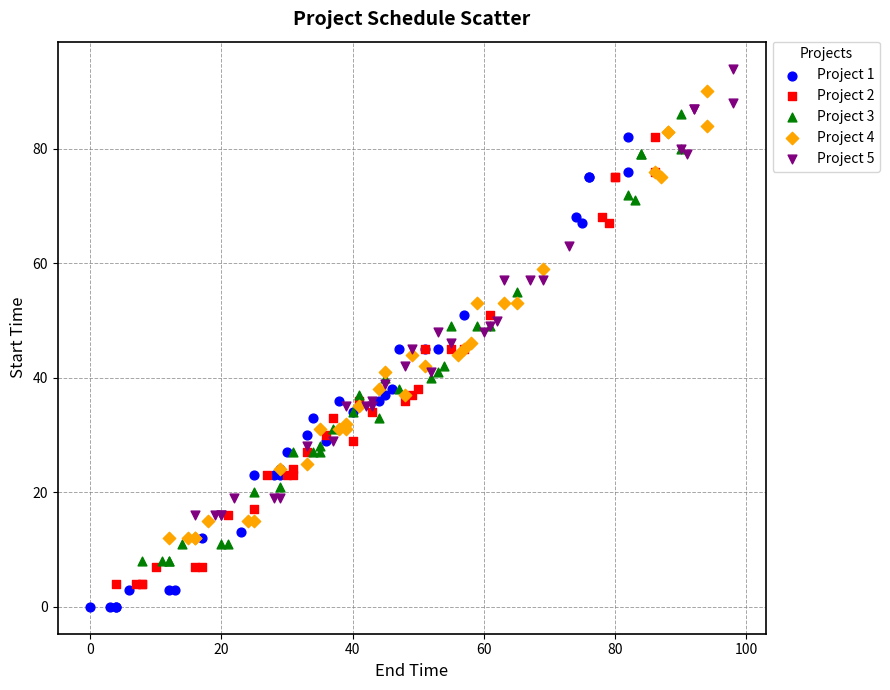

Which series has the widest spread of Y values?

Project 1